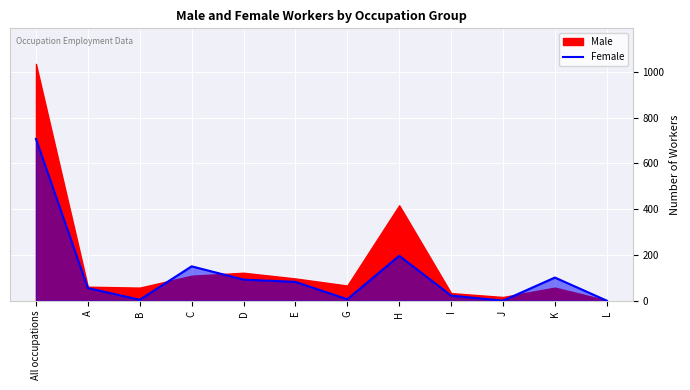

The Female series shows 196 at H. True or false?

True